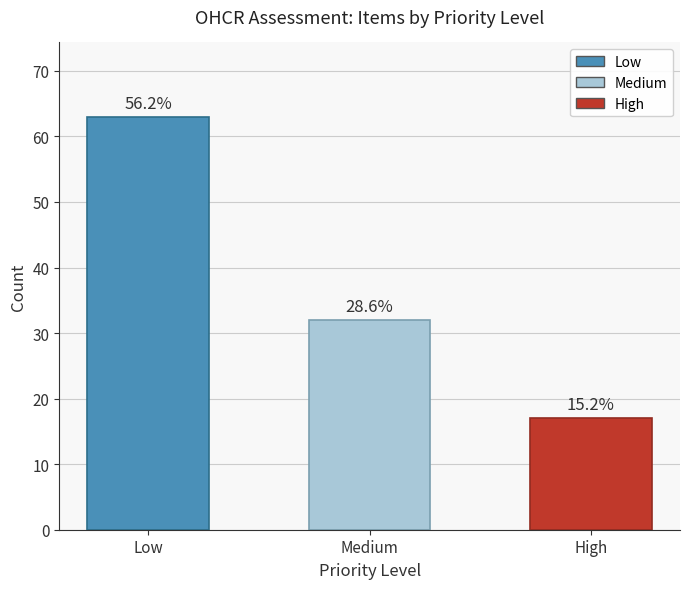

Are the bars horizontal?

No